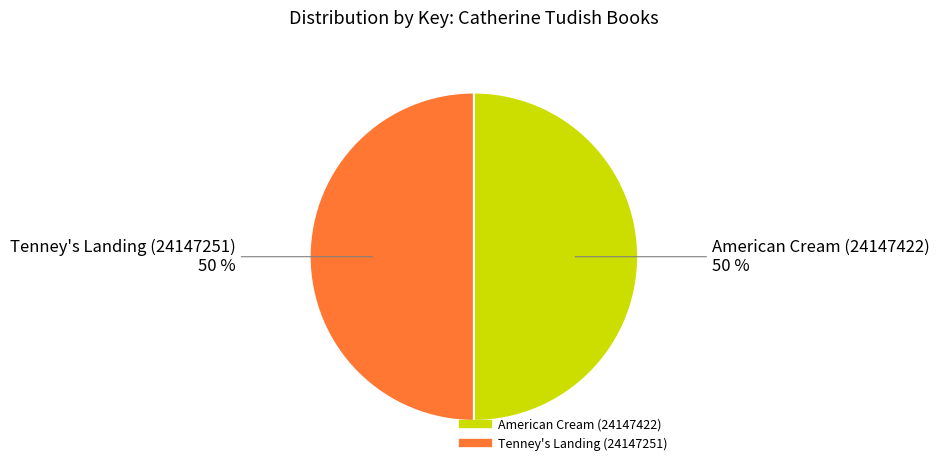

To the nearest percent, what portion does Tenney's Landing (24147251) represent?

50%